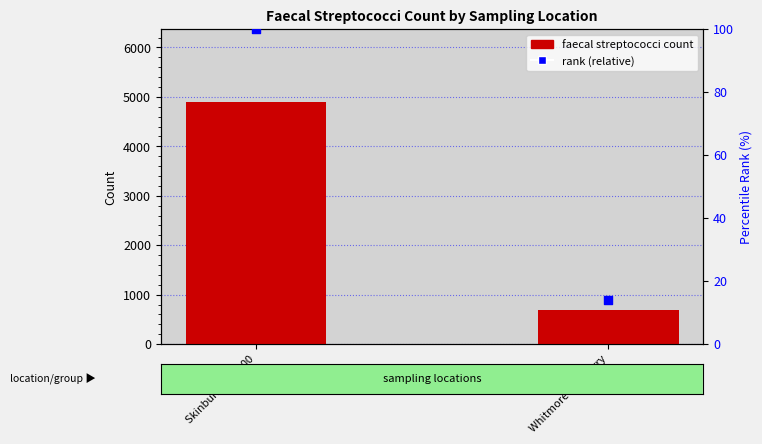

Which series has the largest total across all categories?

faecal streptococci count